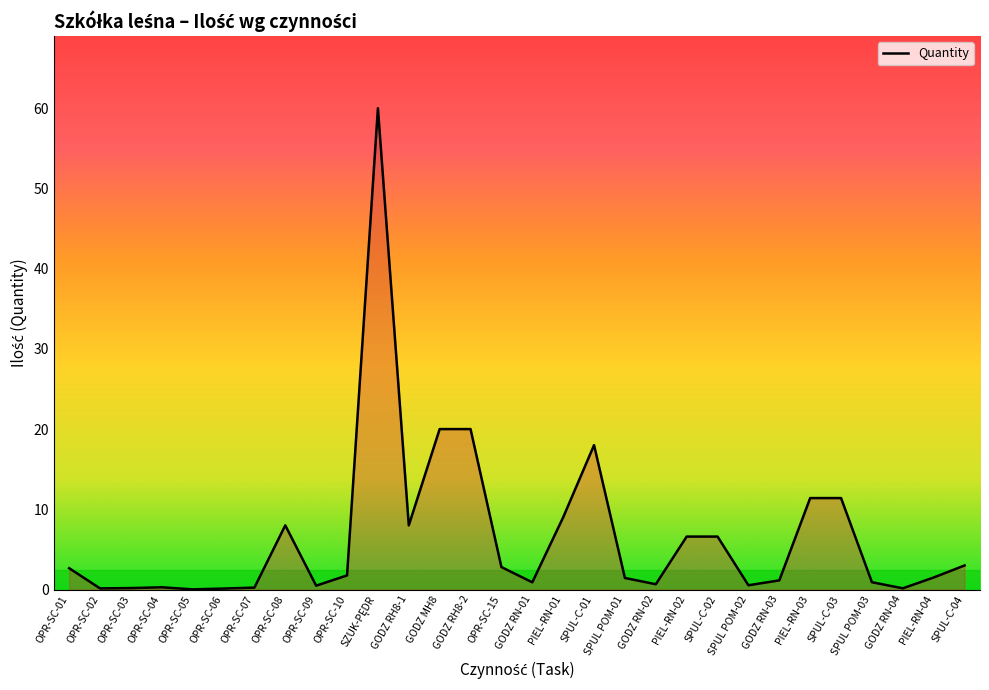

Between OPR-SC-01 and PIEL-RN-01, which is larger?

PIEL-RN-01